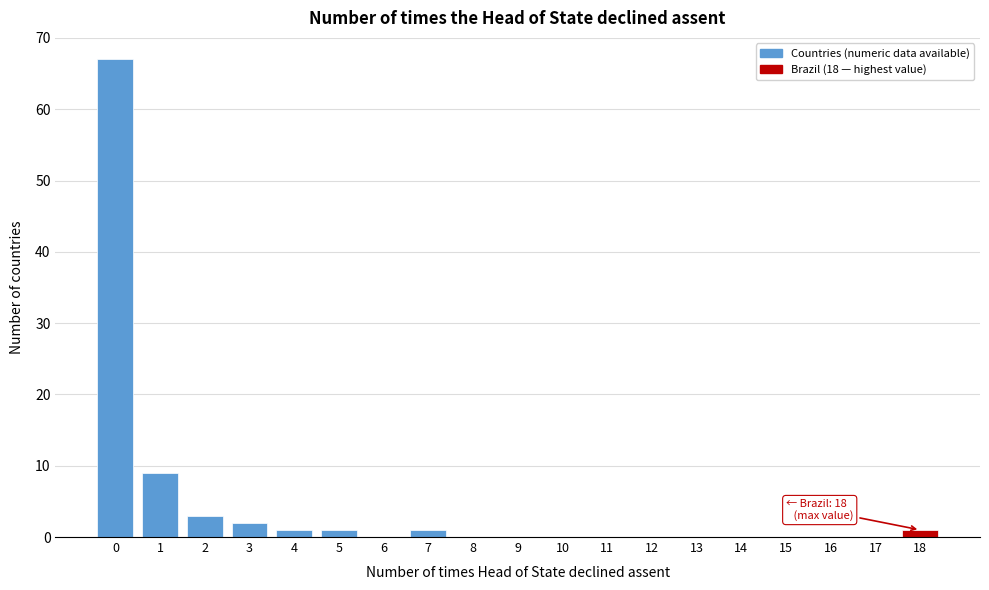

Reading left to right, what are all the values shown in this chart?

0=67	1=9	2=3	3=2	4=1	5=1	6=0	7=1	8=0	9=0	10=0	11=0	12=0	13=0	14=0	15=0	16=0	17=0	18=1